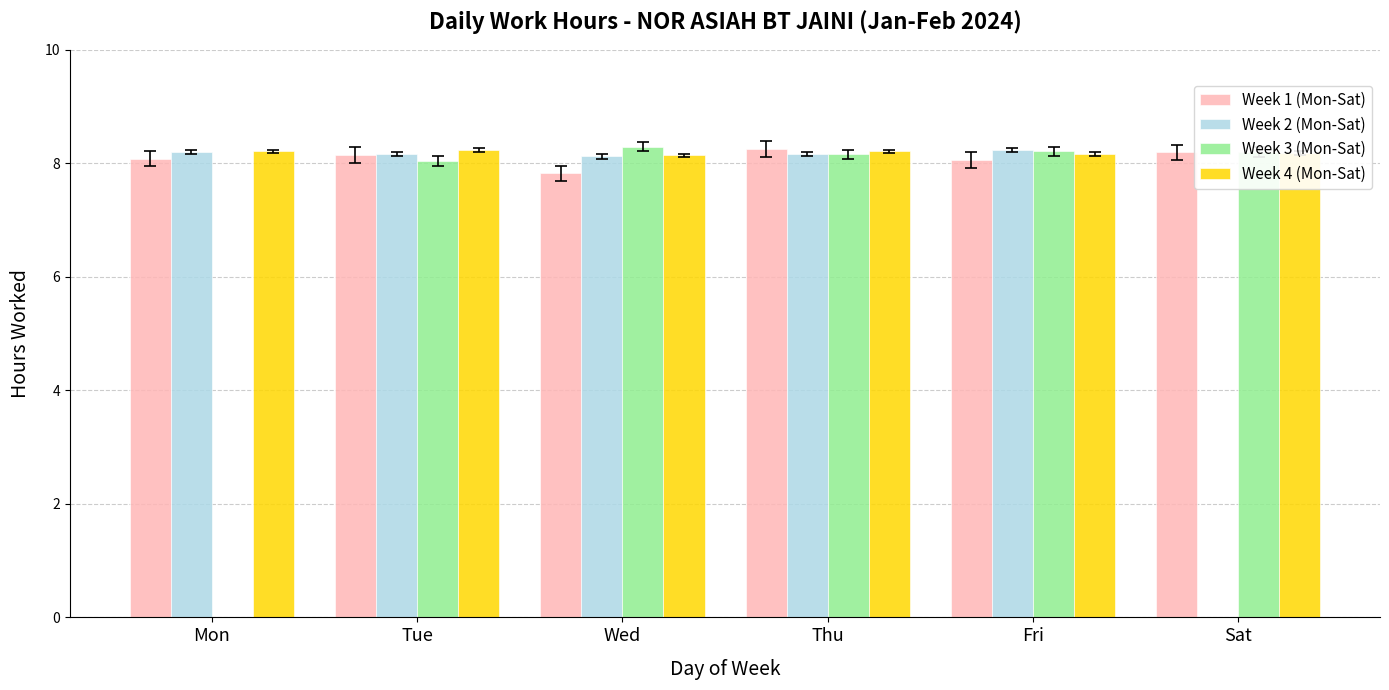

At which label does Week 3 (Mon-Sat) reach its minimum?

Mon